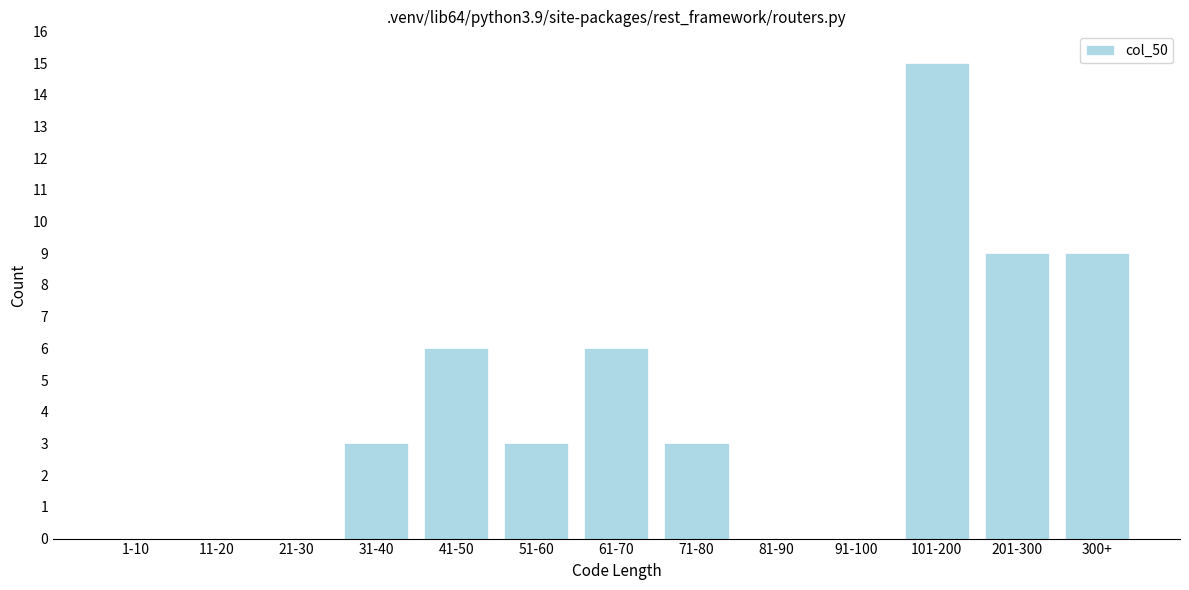

Reading right to left, transcribe all the data shown in this chart.

300+=9	201-300=9	101-200=15	91-100=0	81-90=0	71-80=3	61-70=6	51-60=3	41-50=6	31-40=3	21-30=0	11-20=0	1-10=0